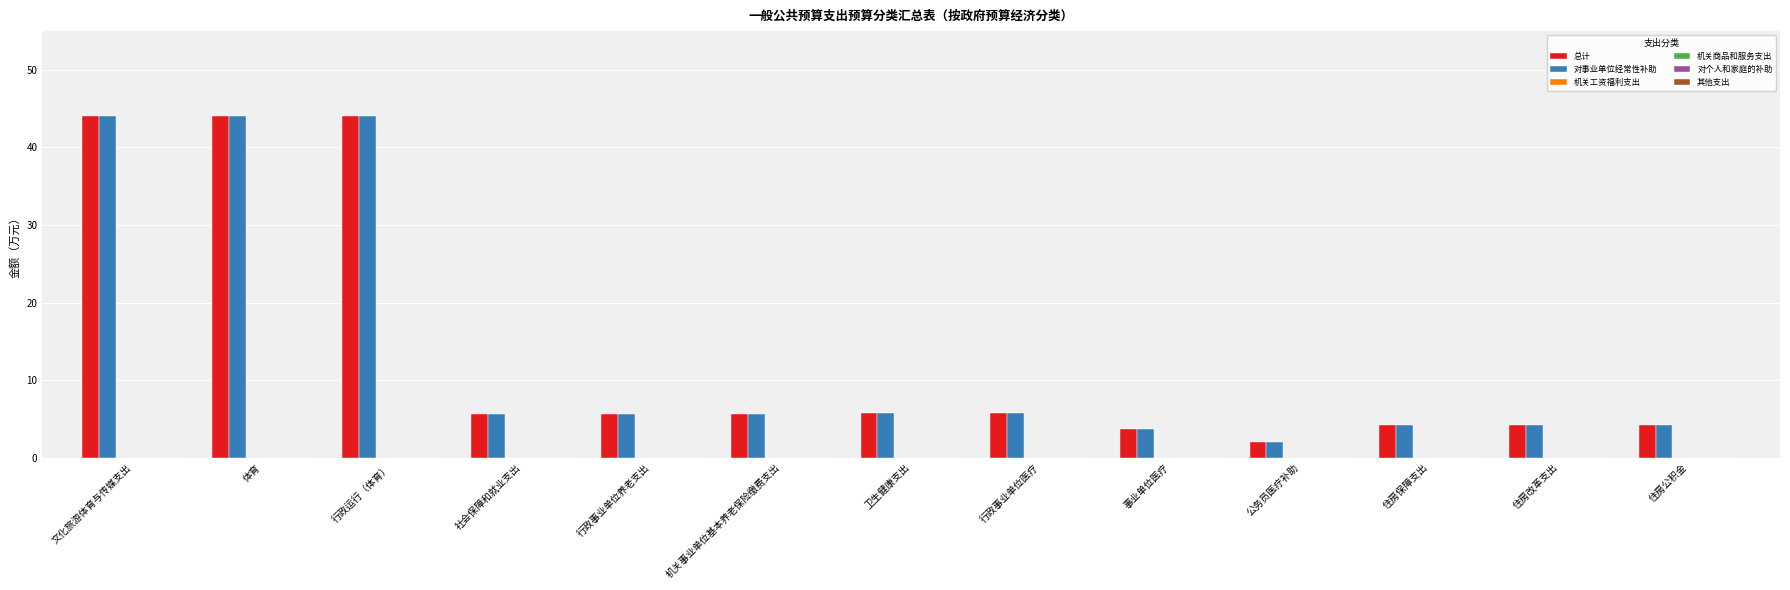

At how many categories does at least one series exceed 14?

3